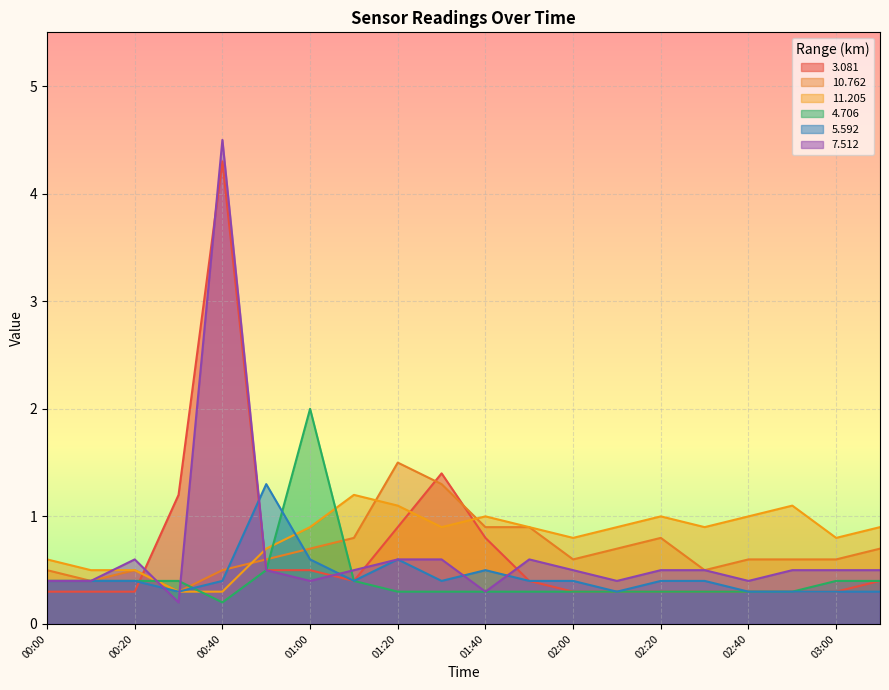

Reading right to left, list all the values displayed in this chart.

  3.081: 0.4	0.3	0.3	0.3	0.3	0.3	0.3	0.3	0.4	0.8	1.4	0.9	0.4	0.5	0.5	4.3	1.2	0.3	0.3	0.3
 10.762: 0.7	0.6	0.6	0.6	0.5	0.8	0.7	0.6	0.9	0.9	1.3	1.5	0.8	0.7	0.6	0.5	0.3	0.5	0.4	0.5
 11.205: 0.9	0.8	1.1	1.0	0.9	1.0	0.9	0.8	0.9	1.0	0.9	1.1	1.2	0.9	0.7	0.3	0.3	0.5	0.5	0.6
  4.706: 0.4	0.4	0.3	0.3	0.3	0.3	0.3	0.3	0.3	0.3	0.3	0.3	0.4	2.0	0.5	0.2	0.4	0.4	0.4	0.4
  5.592: 0.3	0.3	0.3	0.3	0.4	0.4	0.3	0.4	0.4	0.5	0.4	0.6	0.4	0.6	1.3	0.4	0.3	0.4	0.4	0.4
  7.512: 0.5	0.5	0.5	0.4	0.5	0.5	0.4	0.5	0.6	0.3	0.6	0.6	0.5	0.4	0.5	4.5	0.2	0.6	0.4	0.4